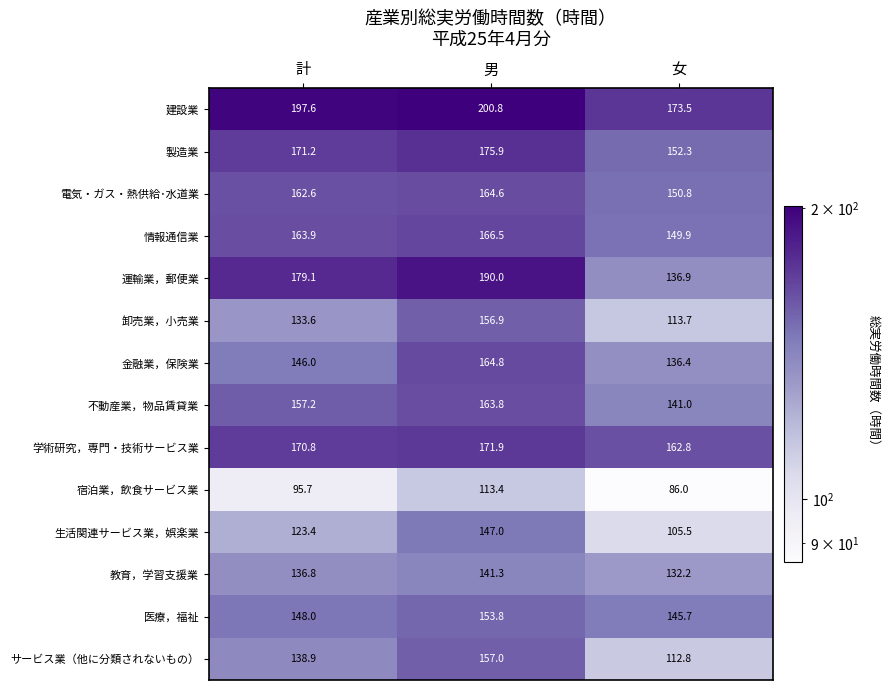

Which category has the highest value in the 情報通信業 series?

男